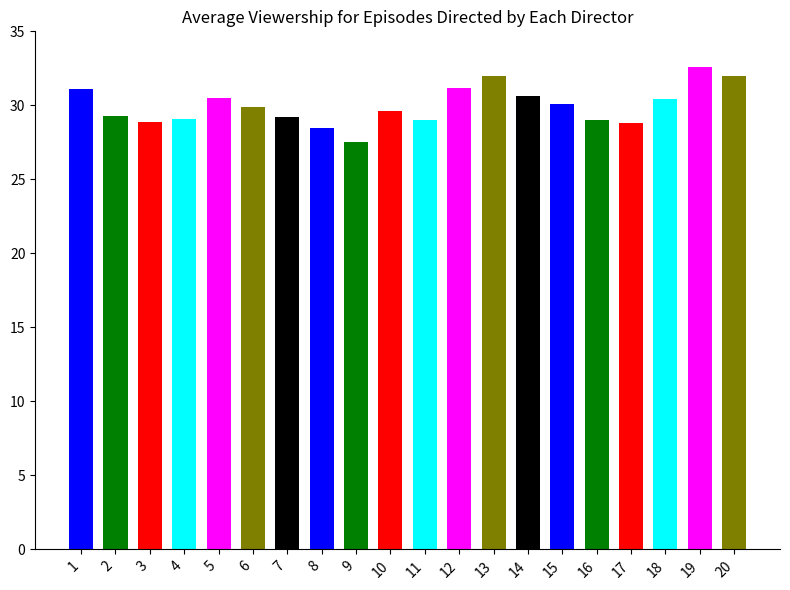

What is the change in value from 3 to 11?

+0.1